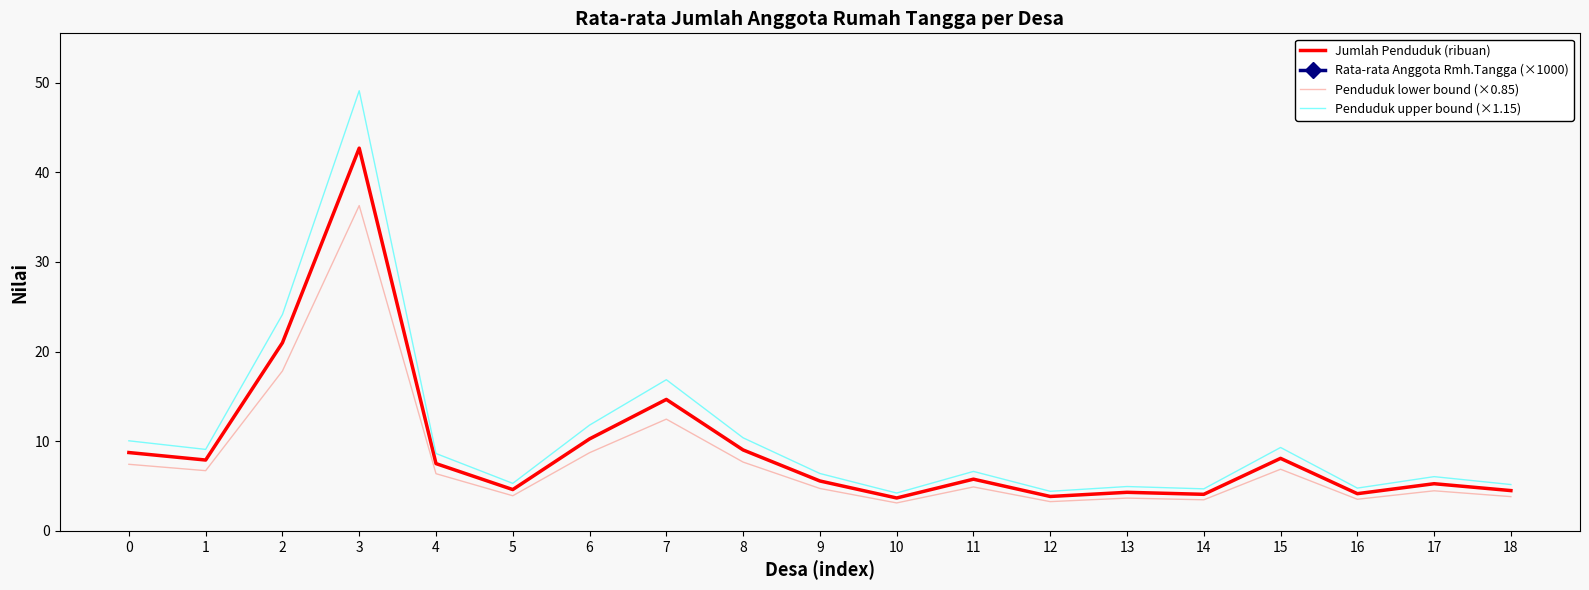

What is the sum of the Penduduk upper bound (×1.15) values at 10 and 18?

9.4